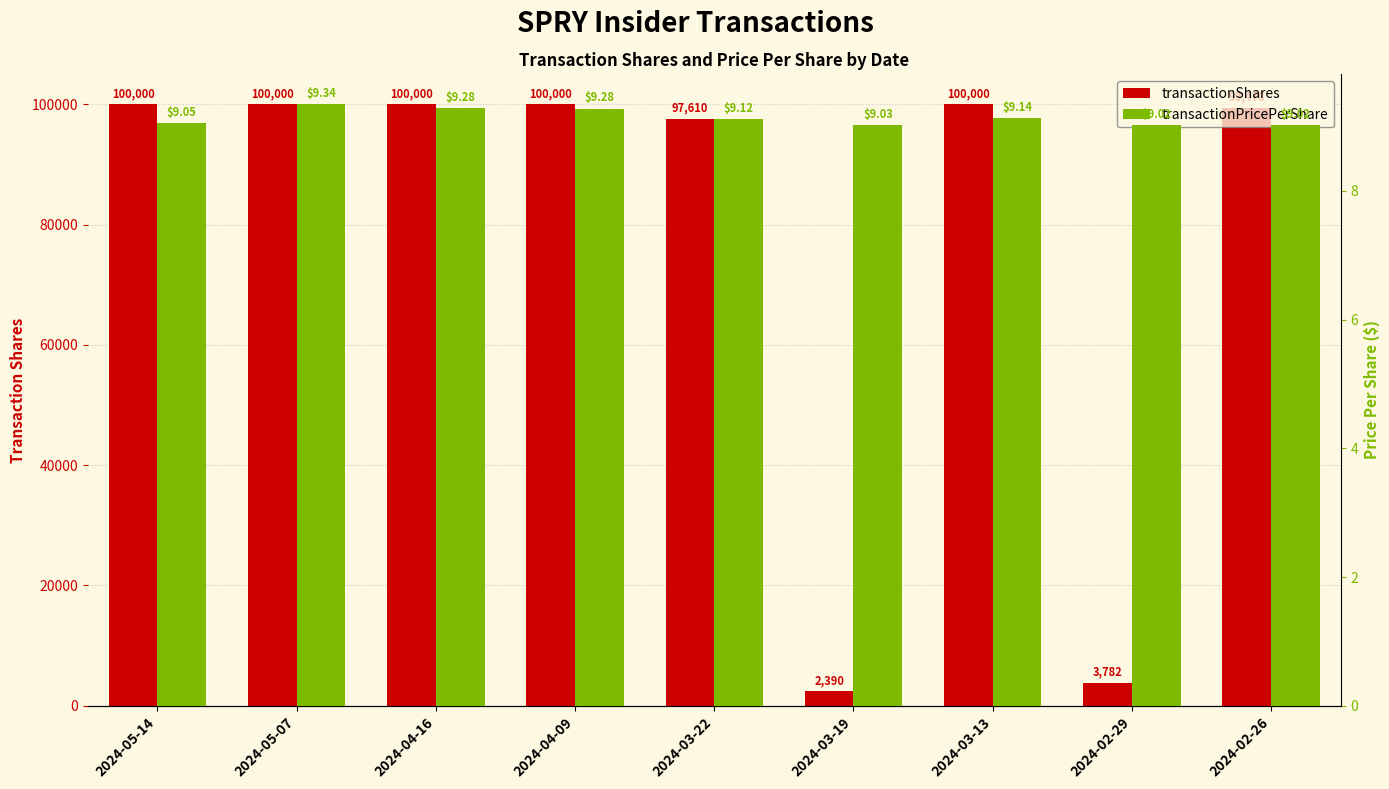

The value of transactionPricePerShare at 2024-05-07 is 15.0. True or false?

False